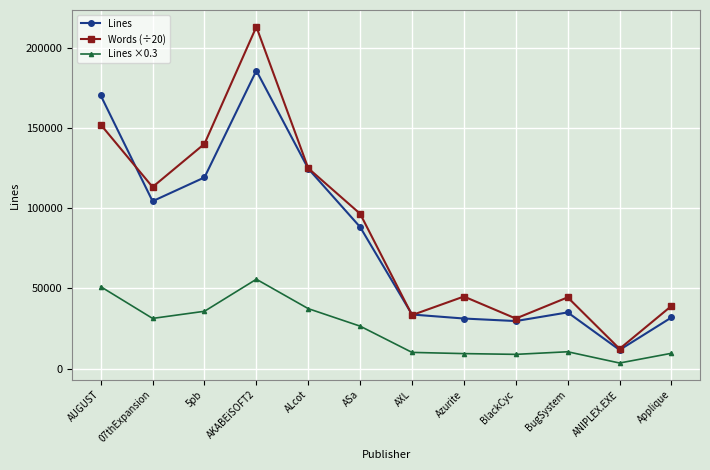

True or false: Lines and Lines ×0.3 intersect in this chart.

False